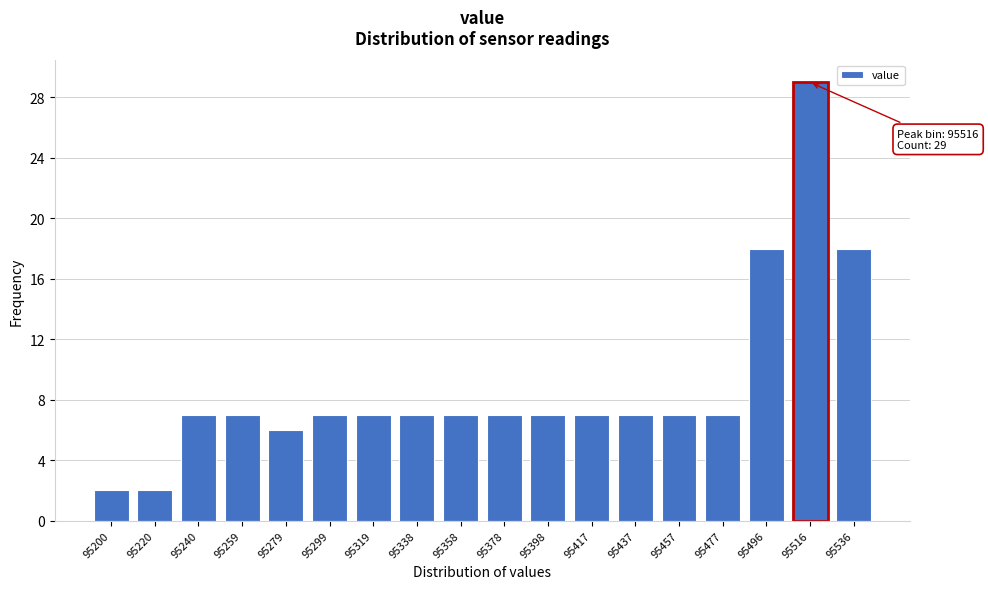

Reading left to right, transcribe all the data shown in this chart.

2	2	7	7	6	7	7	7	7	7	7	7	7	7	7	18	29	18